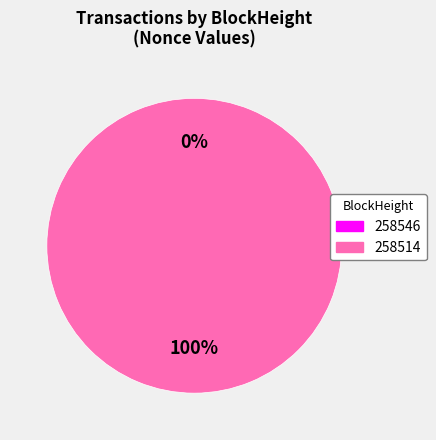

To the nearest percent, what is the difference between the 258546 and 258514 slice percentages?

100%